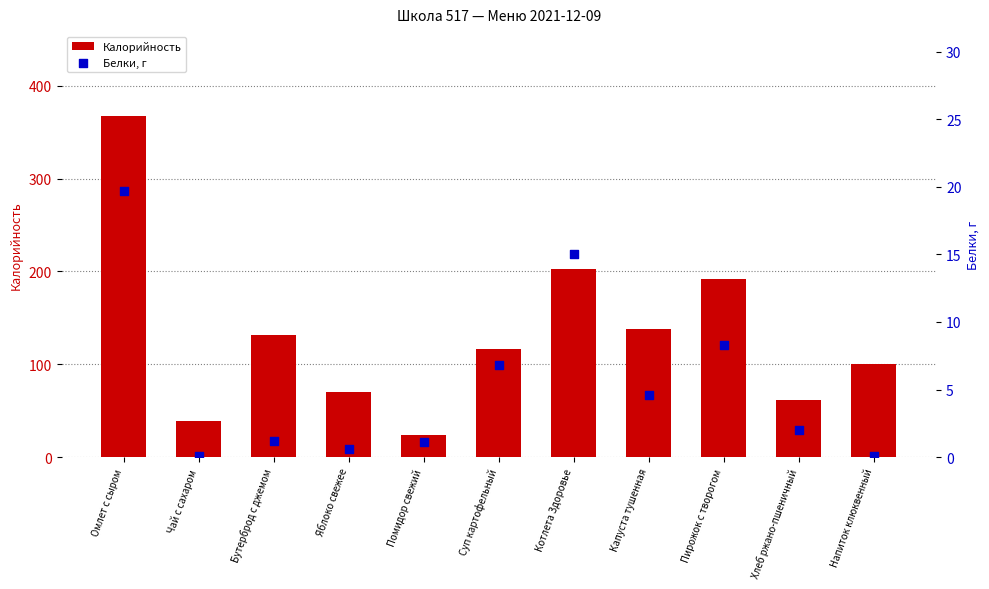

What are all the series names shown in the legend?

Калорийность, Белки, г